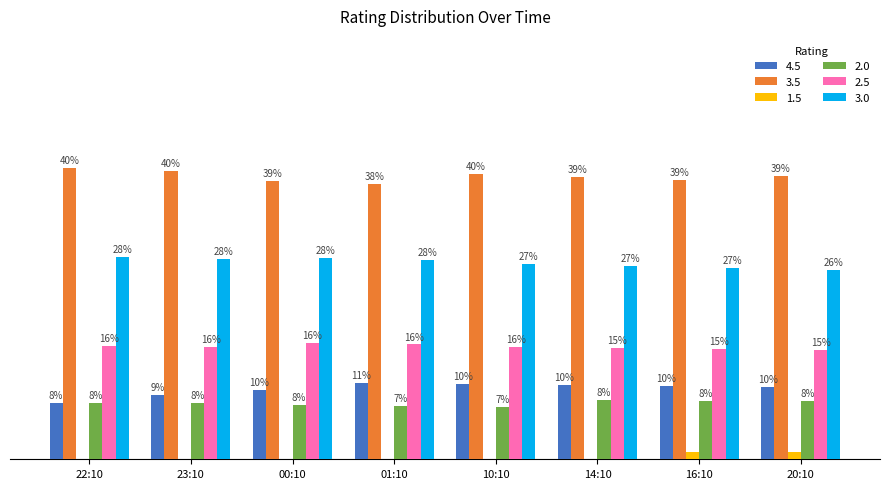

Are the bars grouped side by side (vs. stacked)?

Yes